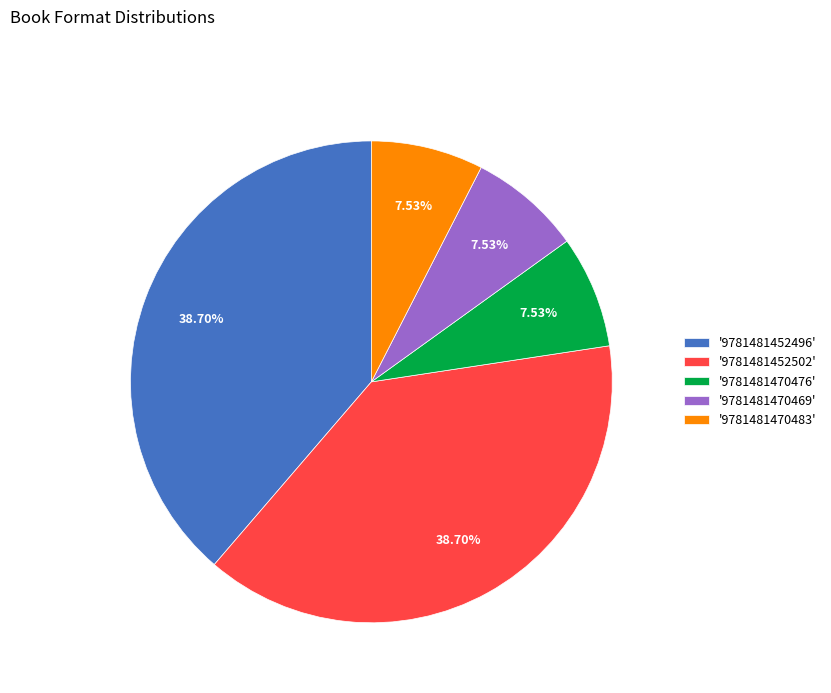

Does '9781481452502' represent more than half of the total?

No